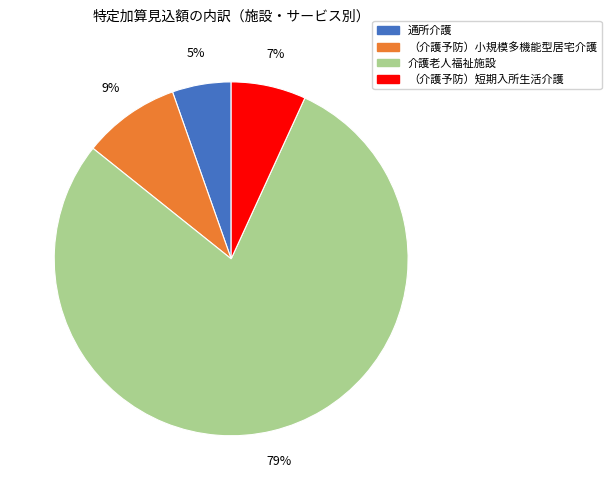

To the nearest percent, what is the average slice percentage?

25%